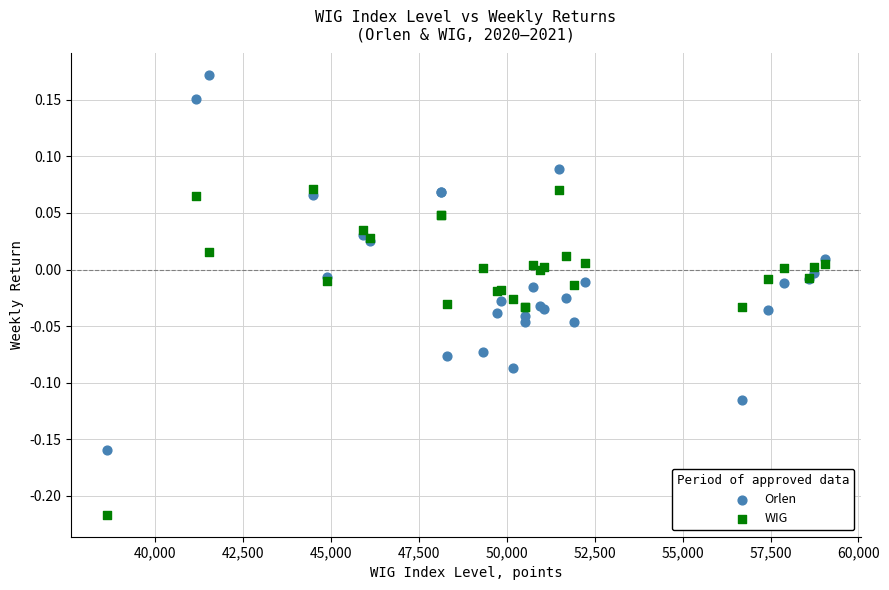

What are all the series names shown in the legend?

Orlen, WIG